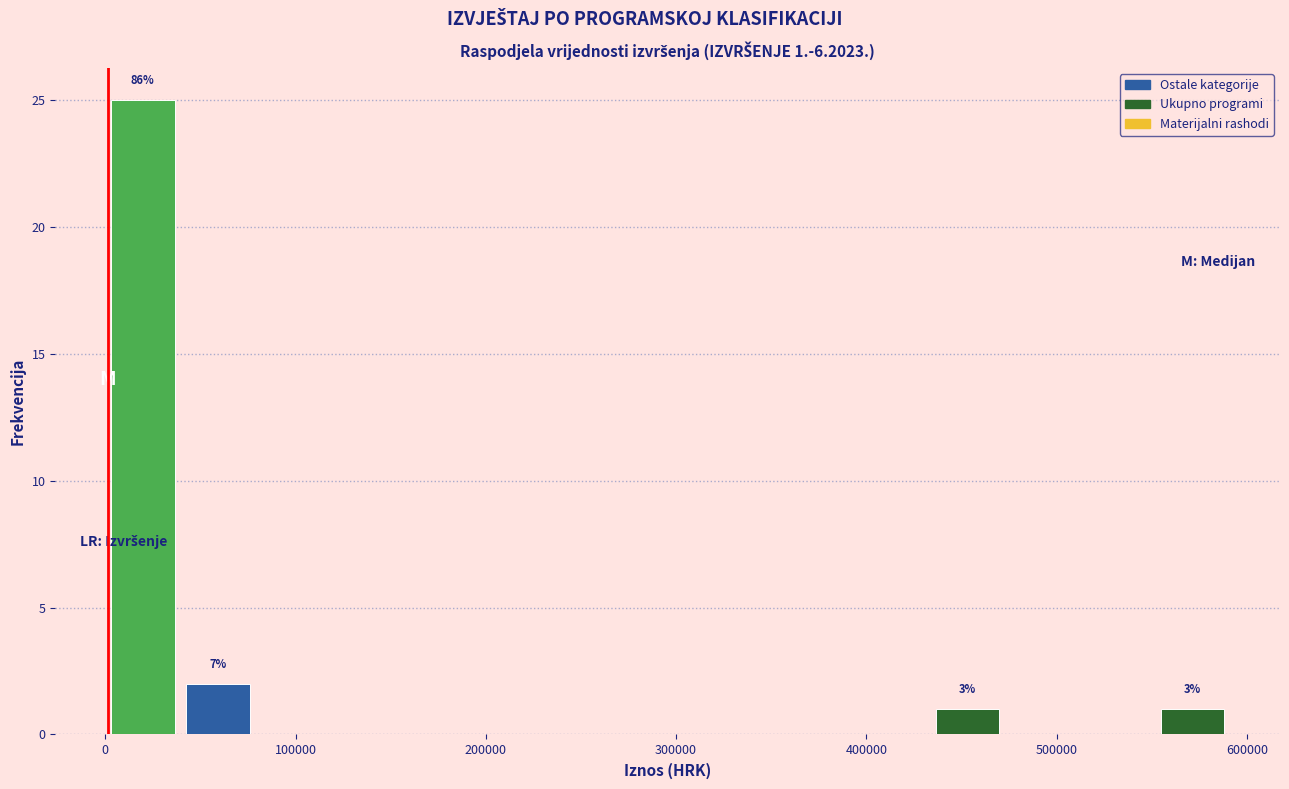

Around what value on the x-axis is the tallest bar? Give the approximate position of its centre, as read against the axis.

20000